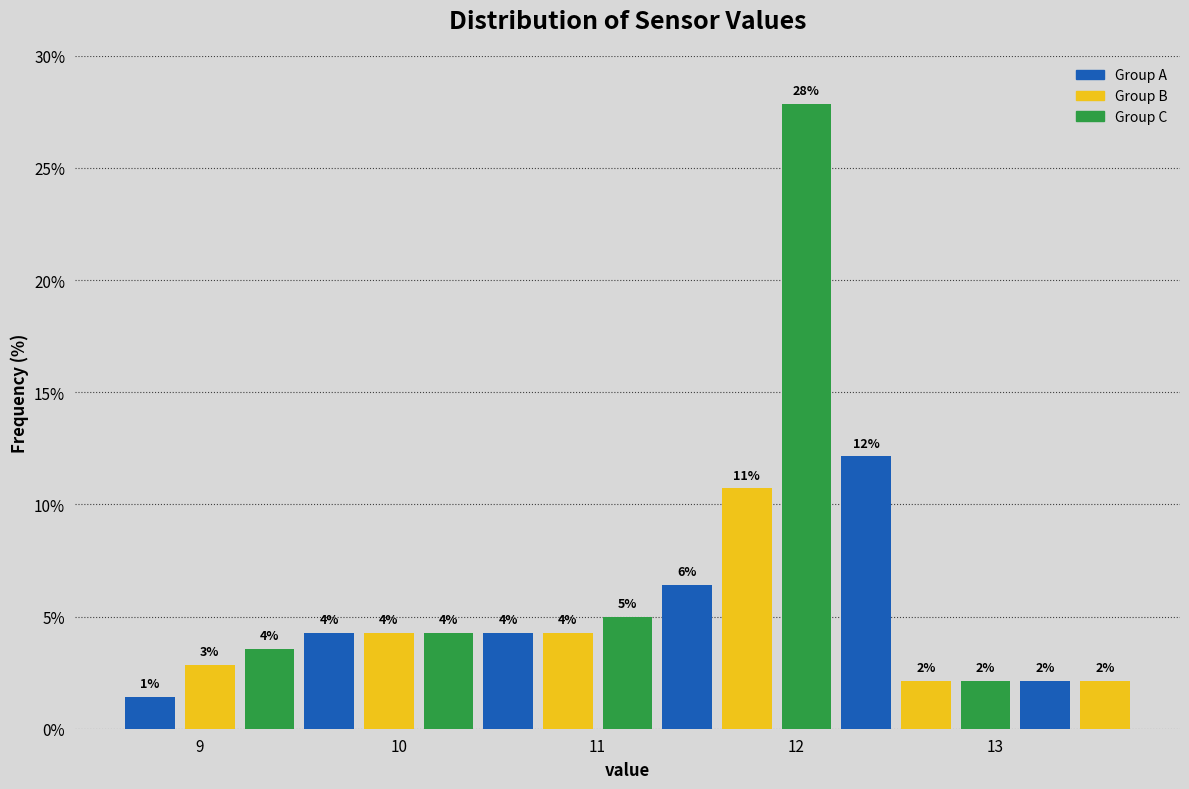

Read against the x-axis, roughly where is the centre of the tallest bar?

12.1